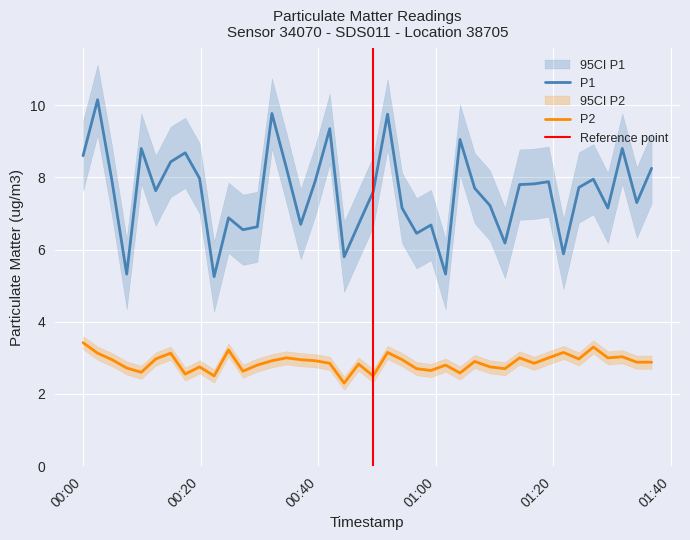

The P1 series shows 9.8 at 2023-08-08T00:51:48. True or false?

True